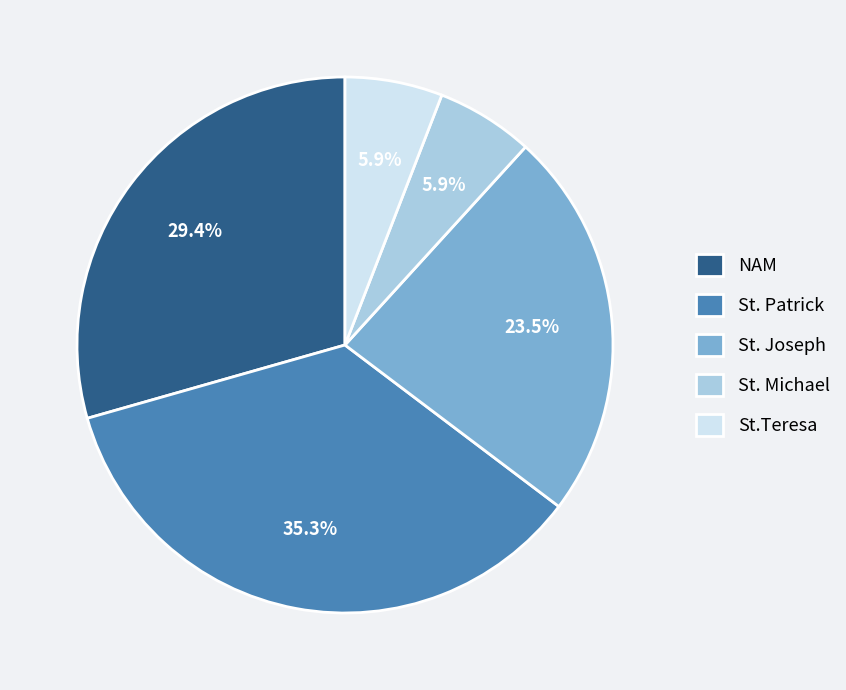

How much of the chart is everything except NAM?

70.6%